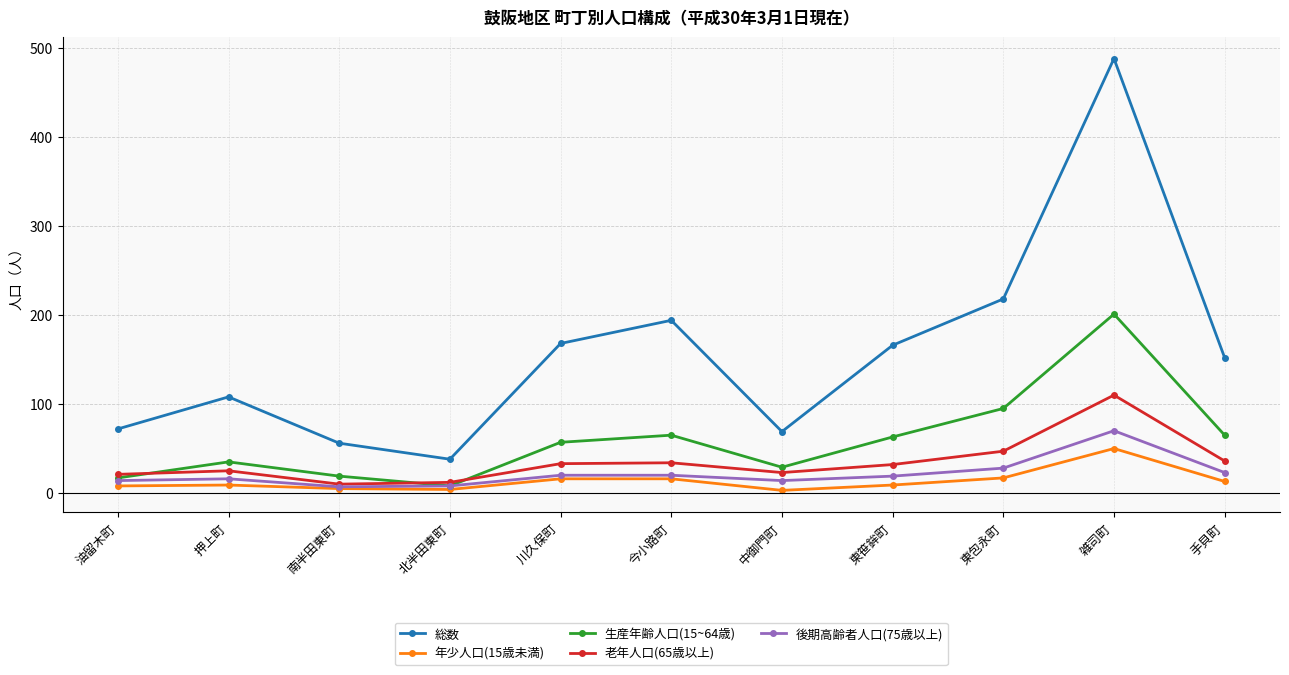

At which label does 生産年齢人口(15~64歳) reach its peak?

雑司町